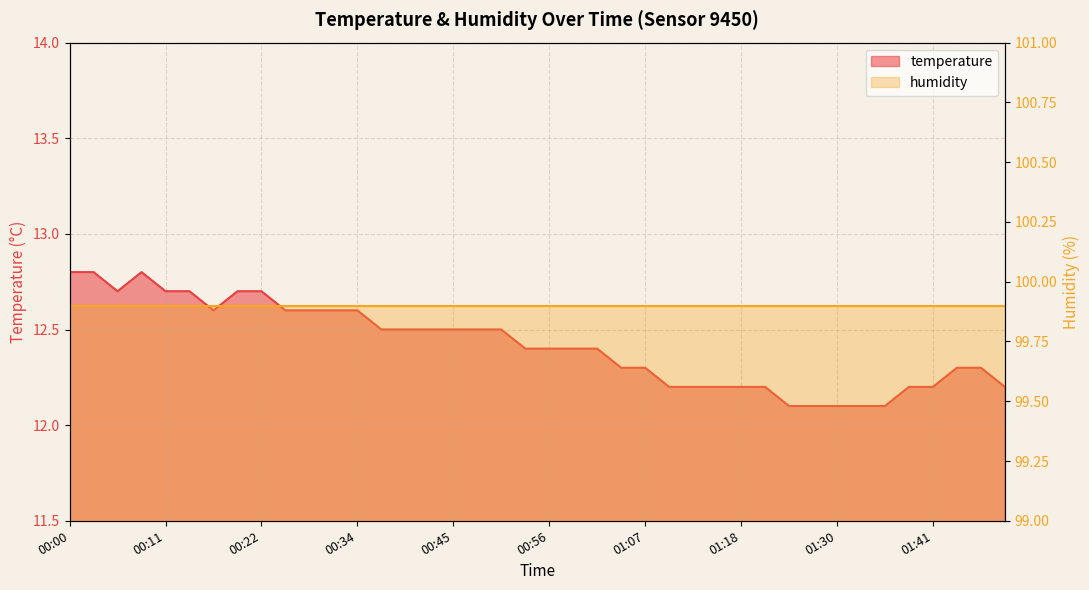

Count the values in the range 12 to 13.

40